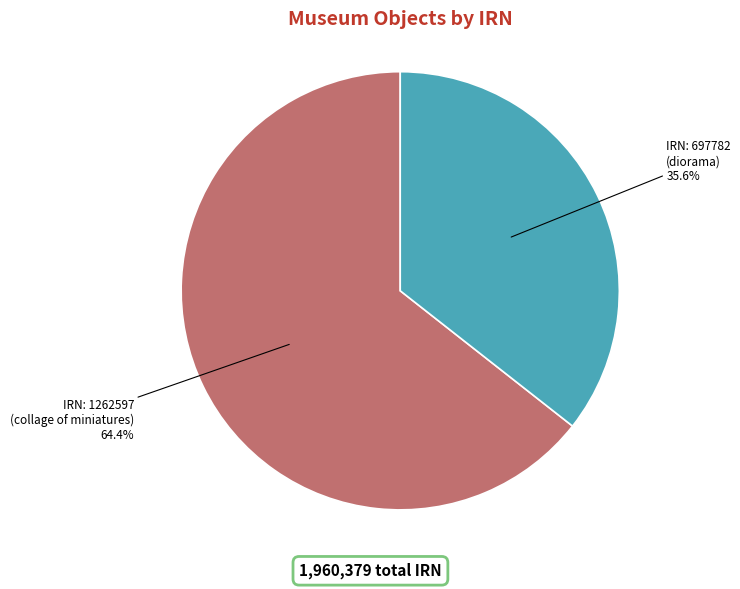

To the nearest percent, what is the average slice percentage?

50%